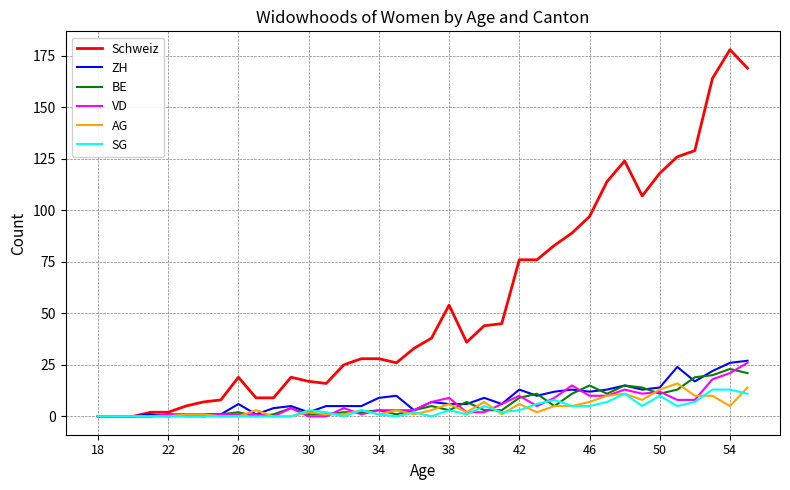

Which series has the largest range (max minus min)?

Schweiz